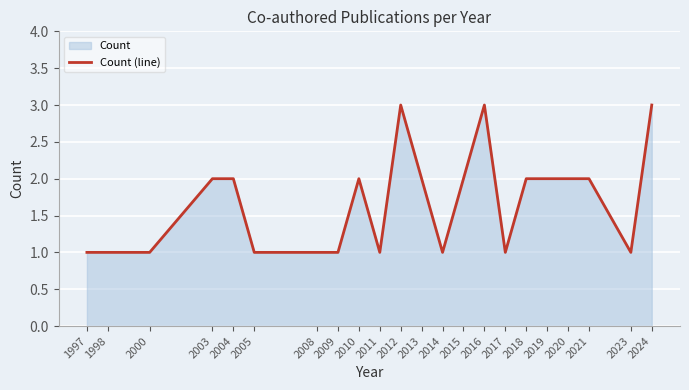

What is the sum of all values?

37